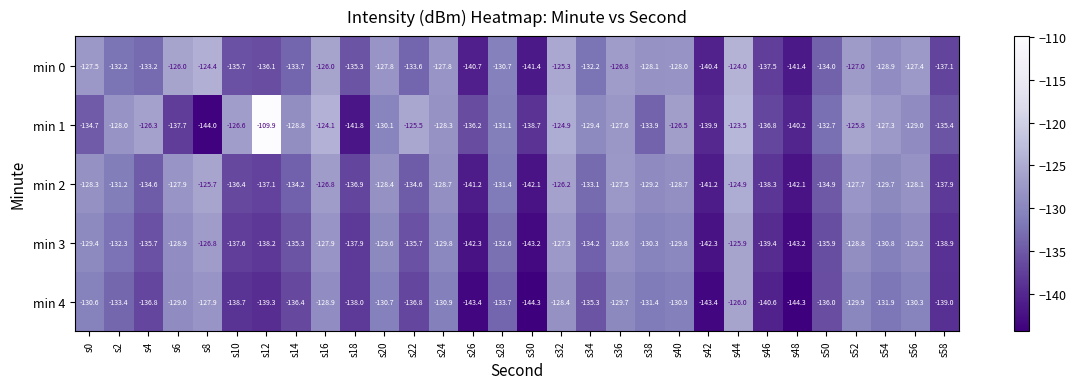

At which label is min 3 closest to -134?

s34